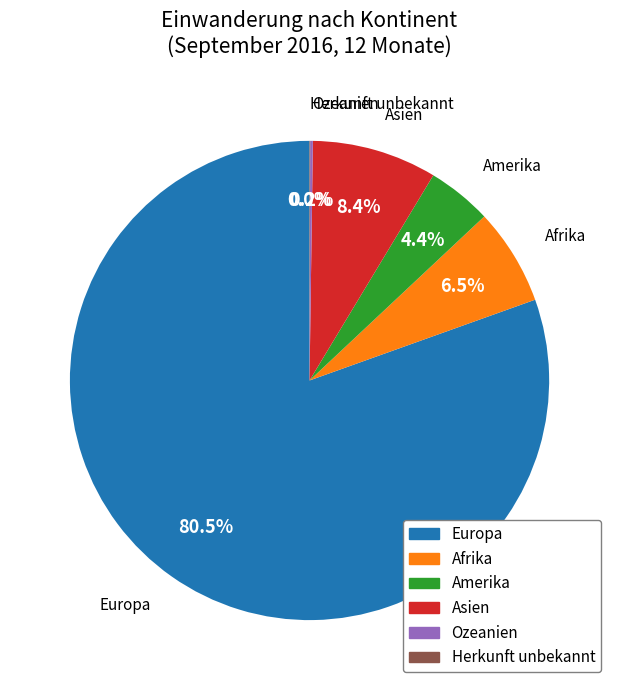

Is there any slice that represents more than half of the pie?

Yes